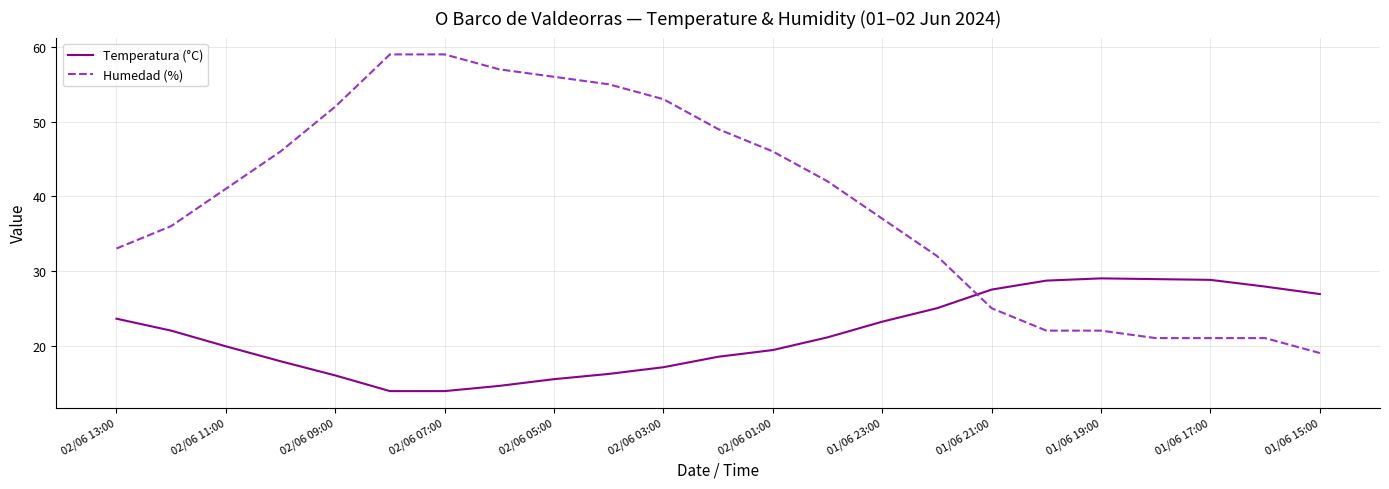

Which series has the widest spread of values?

Humedad (%)